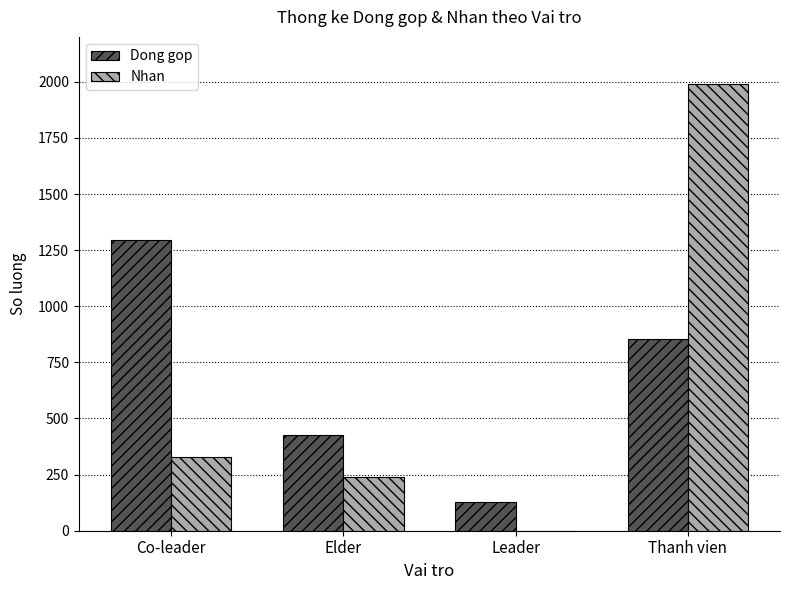

Reading left to right, extract all data points from this chart.

Dong gop: Co-leader=1293	Elder=426	Leader=128	Thanh vien=852
Nhan: Co-leader=330	Elder=240	Leader=0	Thanh vien=1990